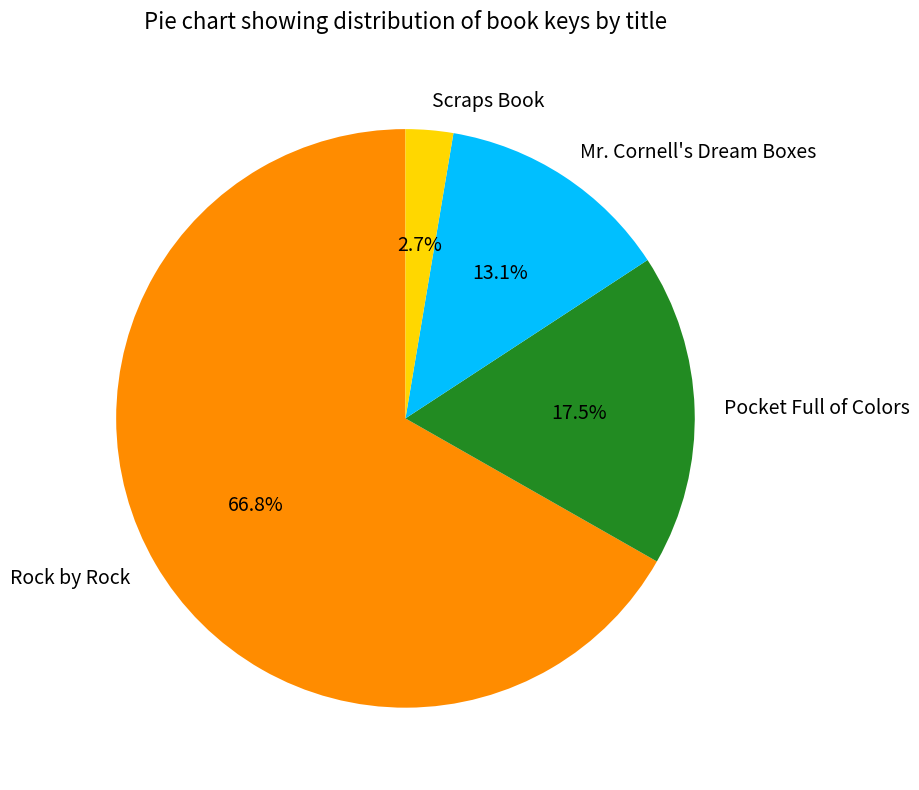

Does any single category account for the majority?

Yes